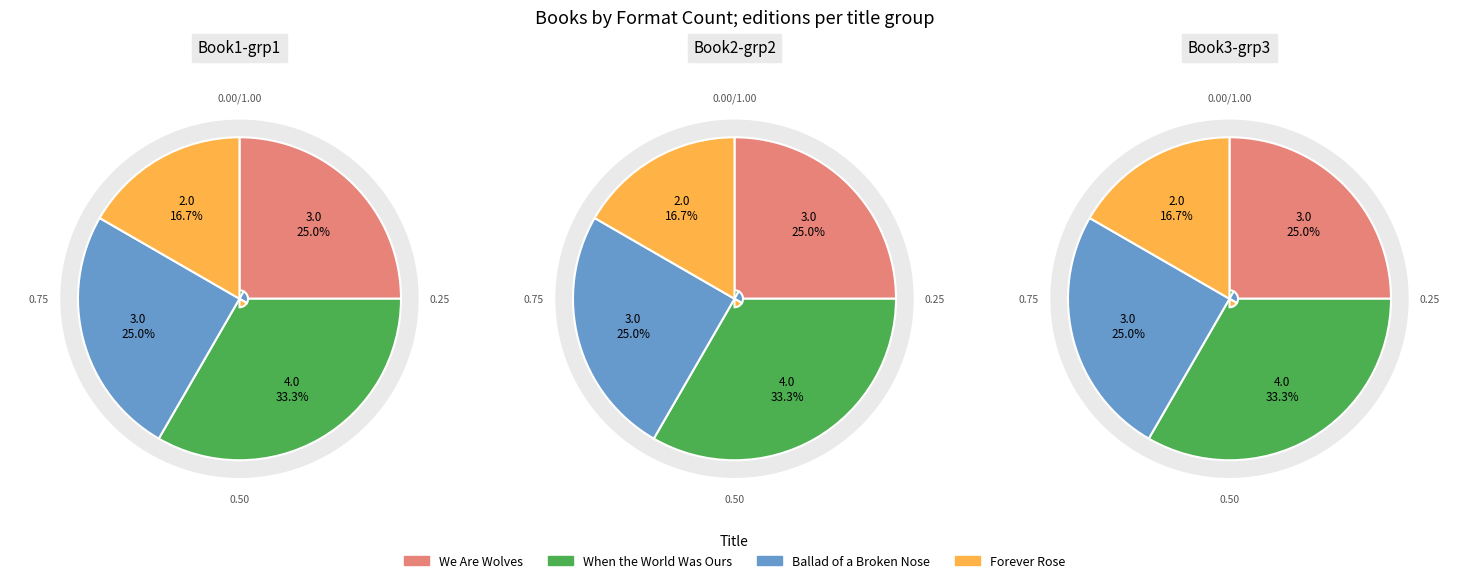

What is the ratio of the value at Forever Rose to the value at We Are Wolves?

0.7